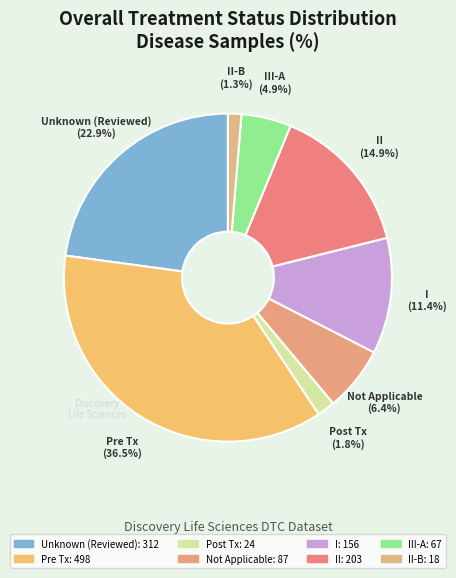

How many segments does this pie chart have?

8